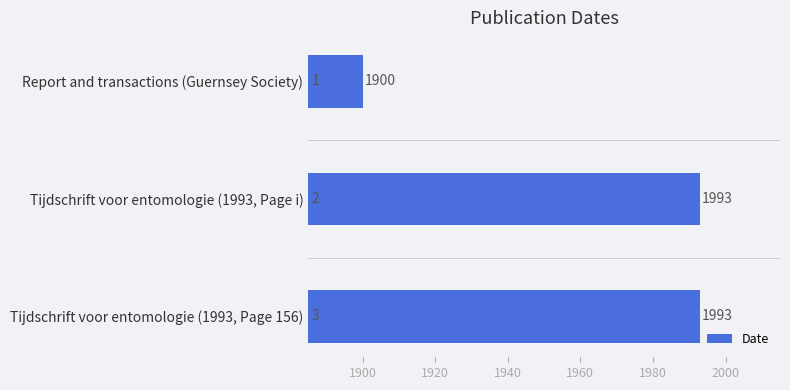

What is the change in value from Report and transactions (Guernsey Society) to Tijdschrift voor entomologie (1993, Page 156)?

+93